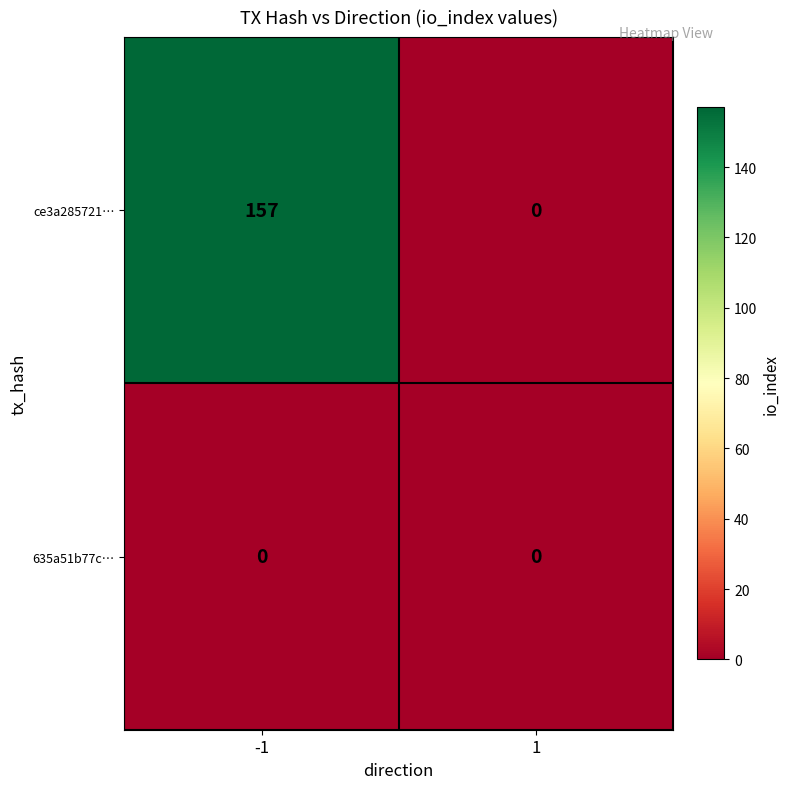

Which series has the largest range (max minus min)?

ce3a285721…